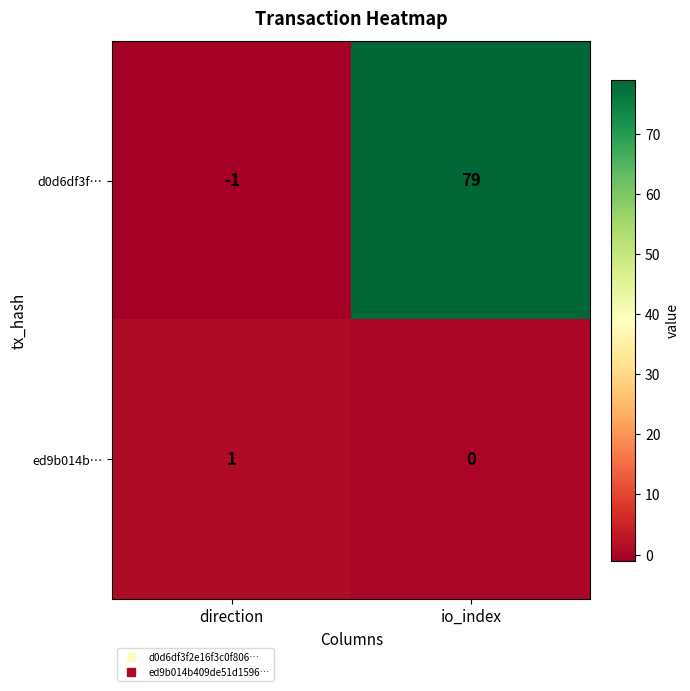

The d0d6df3f… series shows 79 at io_index. True or false?

True